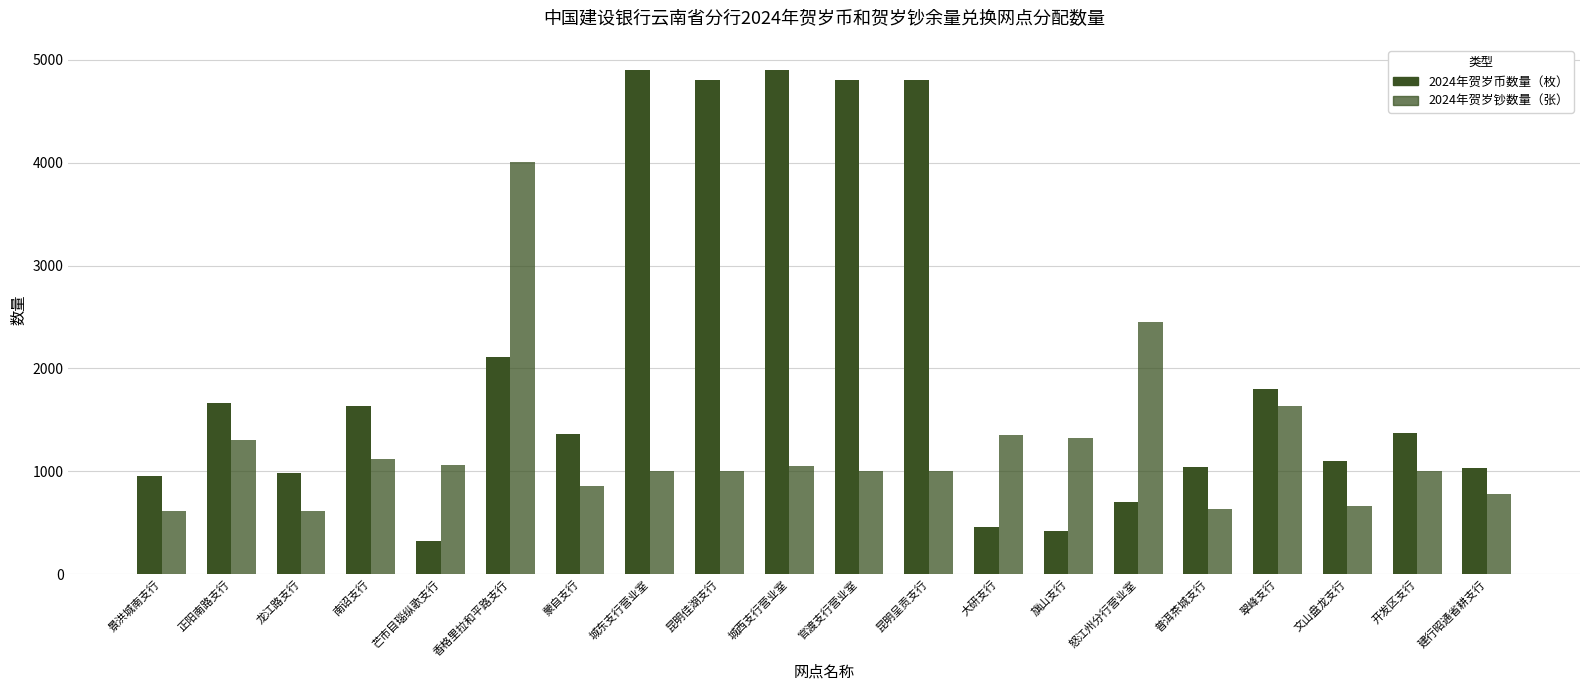

How many data points in 2024年贺岁币数量（枚） are less than 1372?

10